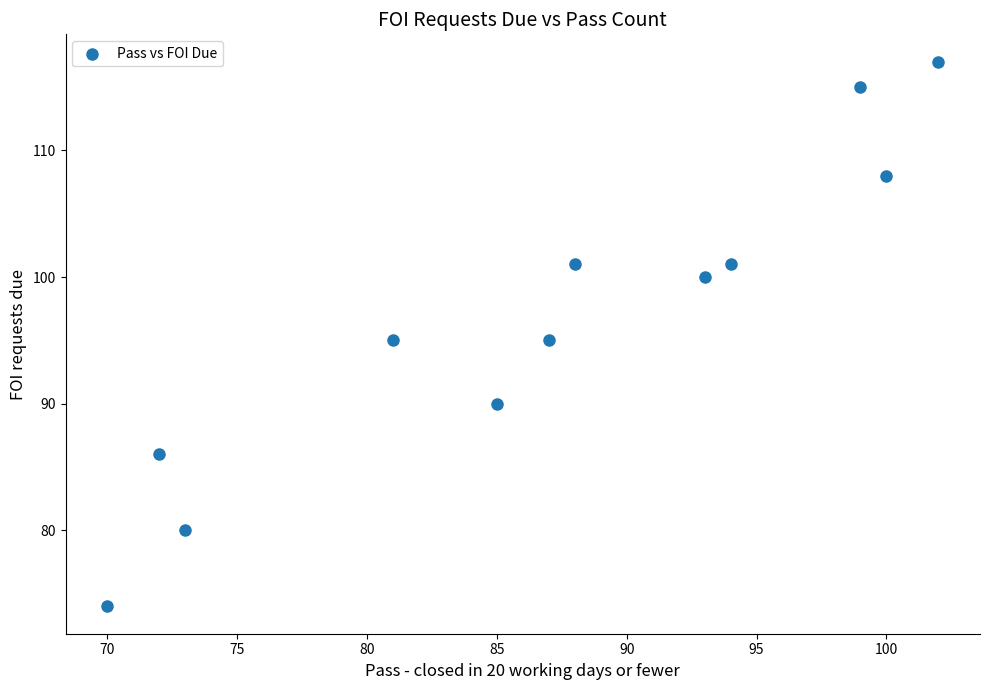

What is the range of Y values (max minus min)?

43